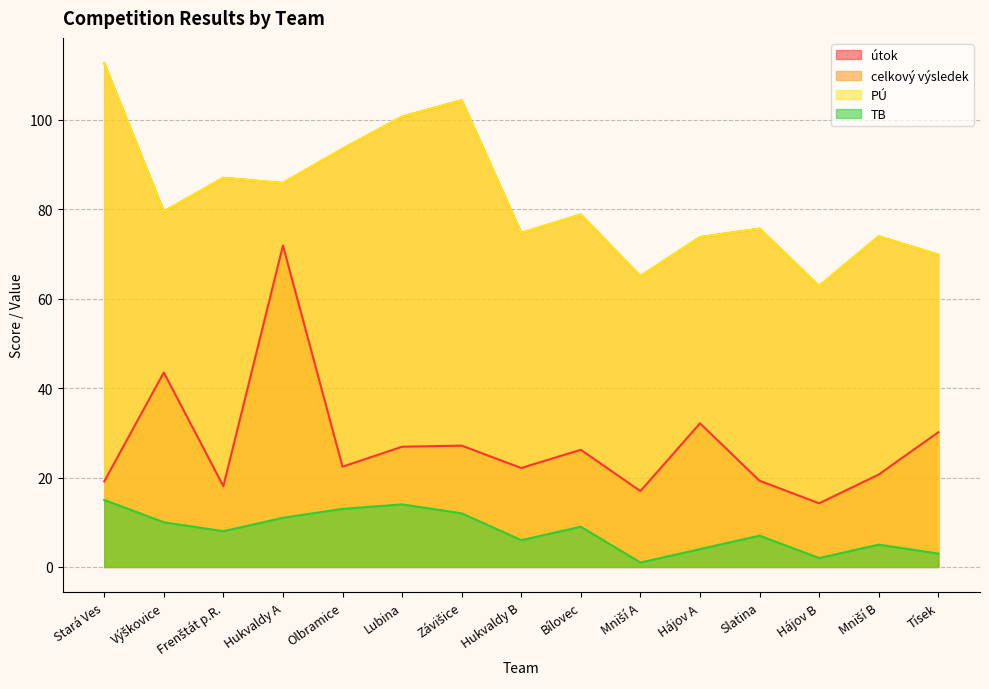

What is the label of the 5th point from the right?

Hájov A